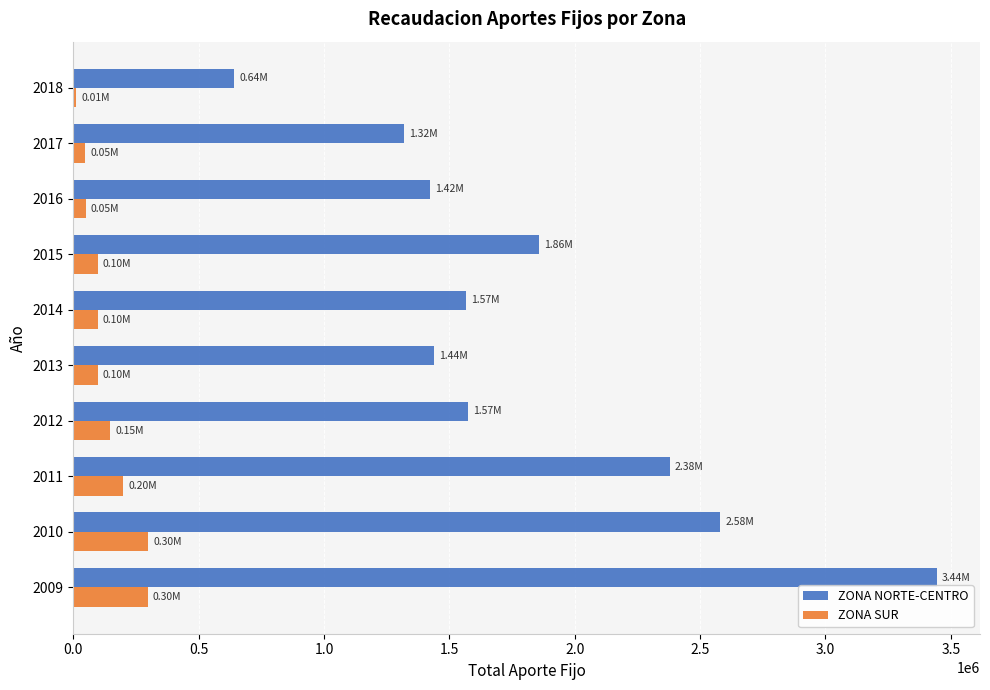

List the series in order of their overall mean, lowest first.

ZONA SUR, ZONA NORTE-CENTRO